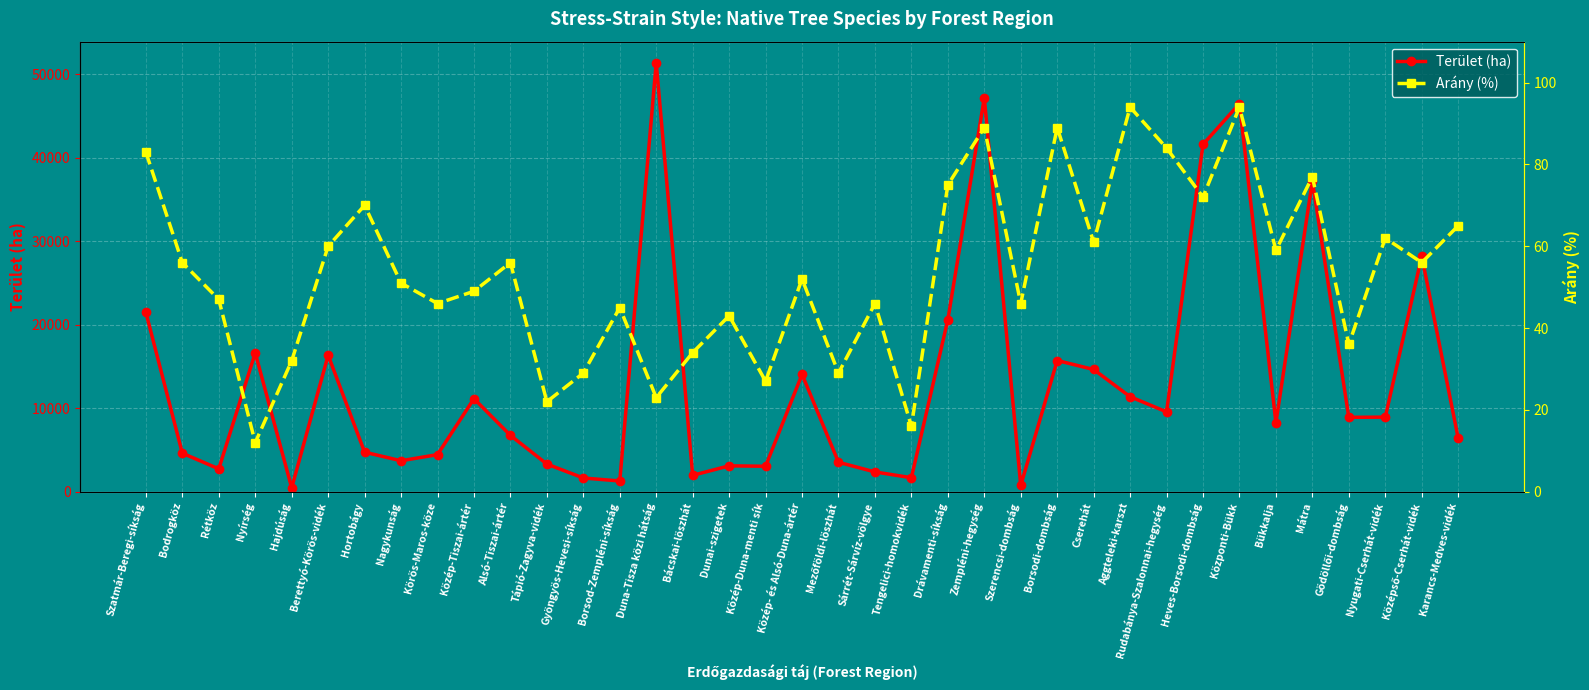

Reading left to right, transcribe all the data shown in this chart.

Terület (ha): 21476.0	4618.1	2740.7	16632.5	468.0	16355.1	4741.0	3712.0	4448.0	11152.2	6753.0	3316.5	1648.6	1289.3	51364.5	1966.0	3104.4	3053.5	14058.6	3529.6	2374.6	1678.4	20604.0	47160.7	749.9	15720.4	14642.8	11384.5	9567.2	41603.9	46486.8	8277.1	37218.2	8913.0	8937.9	28213.9	6417.2
Arány (%): 83.0	56.0	47.0	12.0	32.0	60.0	70.0	51.0	46.0	49.0	56.0	22.0	29.0	45.0	23.0	34.0	43.0	27.0	52.0	29.0	46.0	16.0	75.0	89.0	46.0	89.0	61.0	94.0	84.0	72.0	94.0	59.0	77.0	36.0	62.0	56.0	65.0